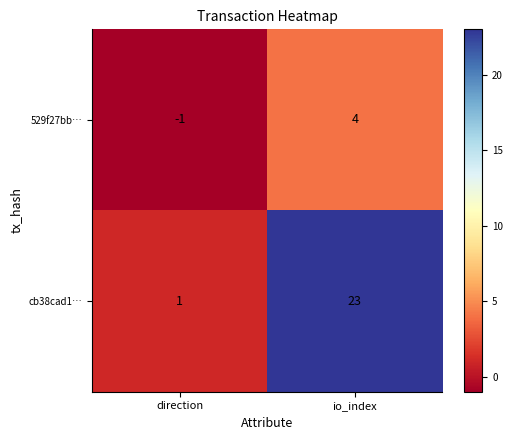

Is it true that 529f27bb… equals -1 at direction?

True